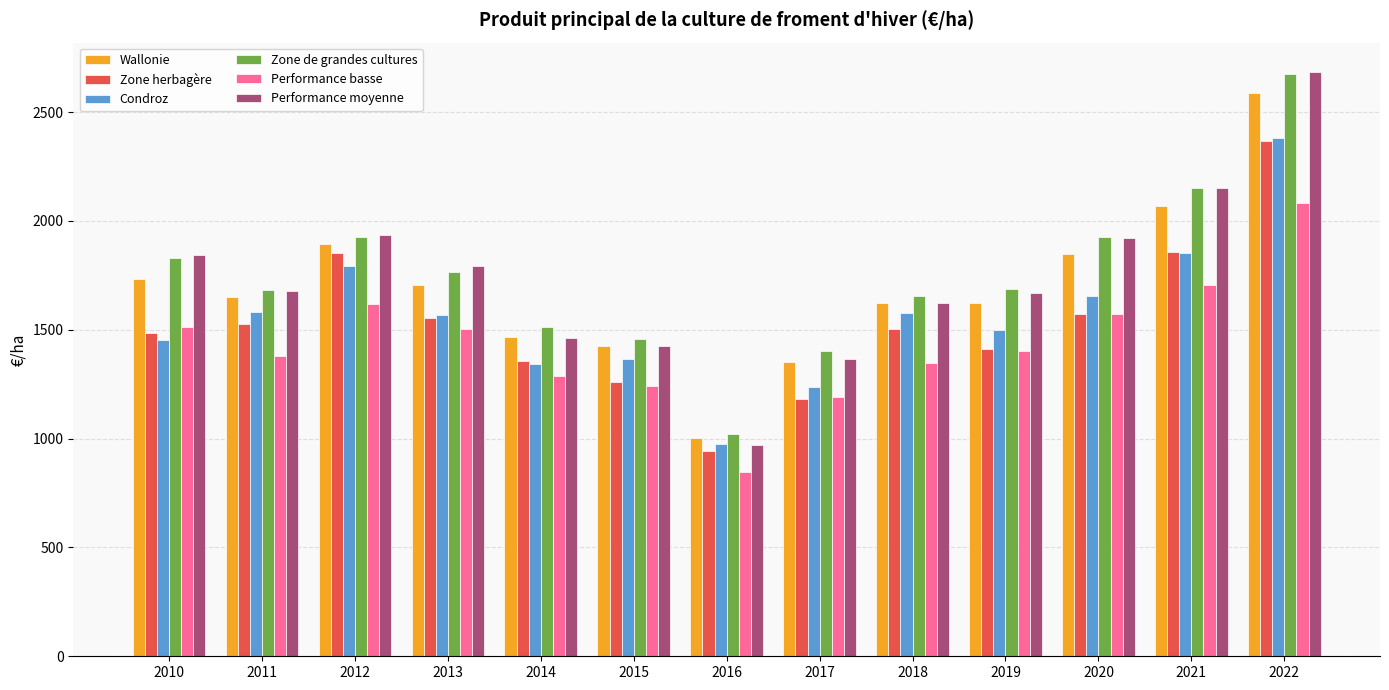

The value of Performance moyenne at 2012 is 902.6. True or false?

False